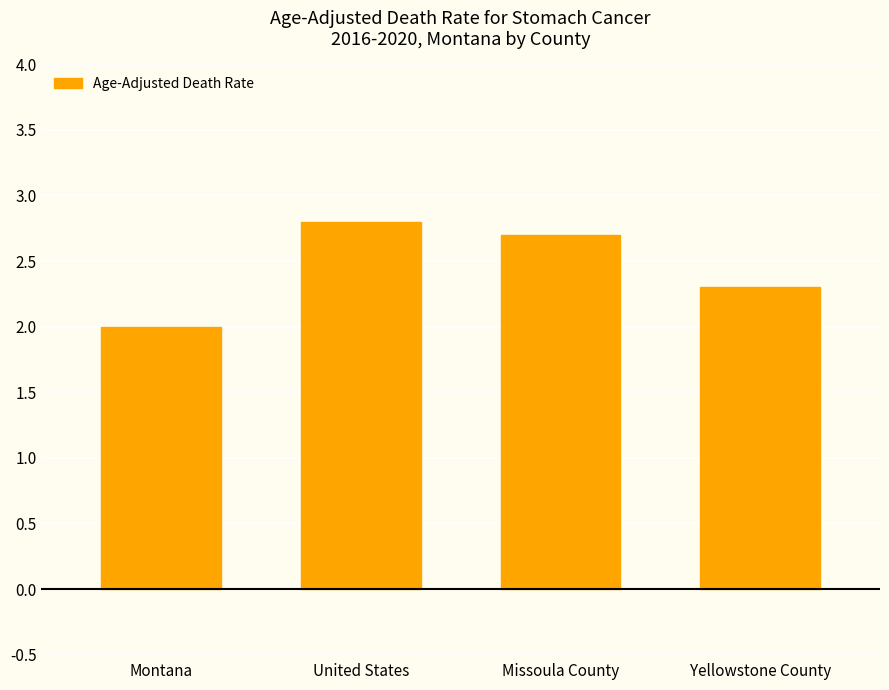

Rank the categories by value from lowest to highest.

Montana, Yellowstone County, Missoula County, United States